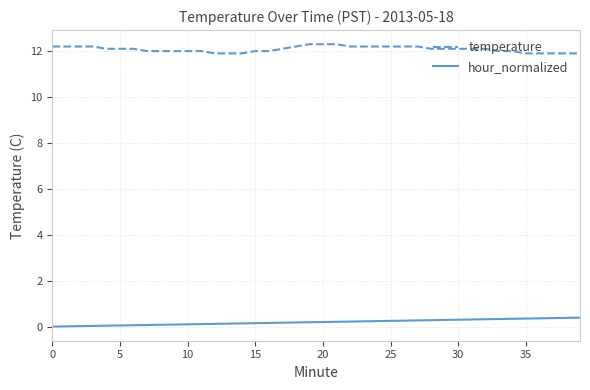

Rank the series by their average value, from lowest to highest.

hour_normalized, temperature